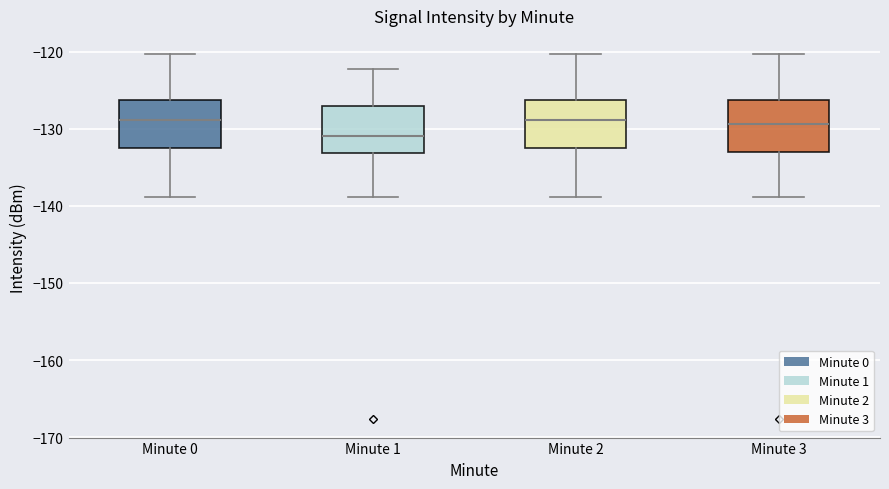

Which box has the lowest median line?

Minute 1